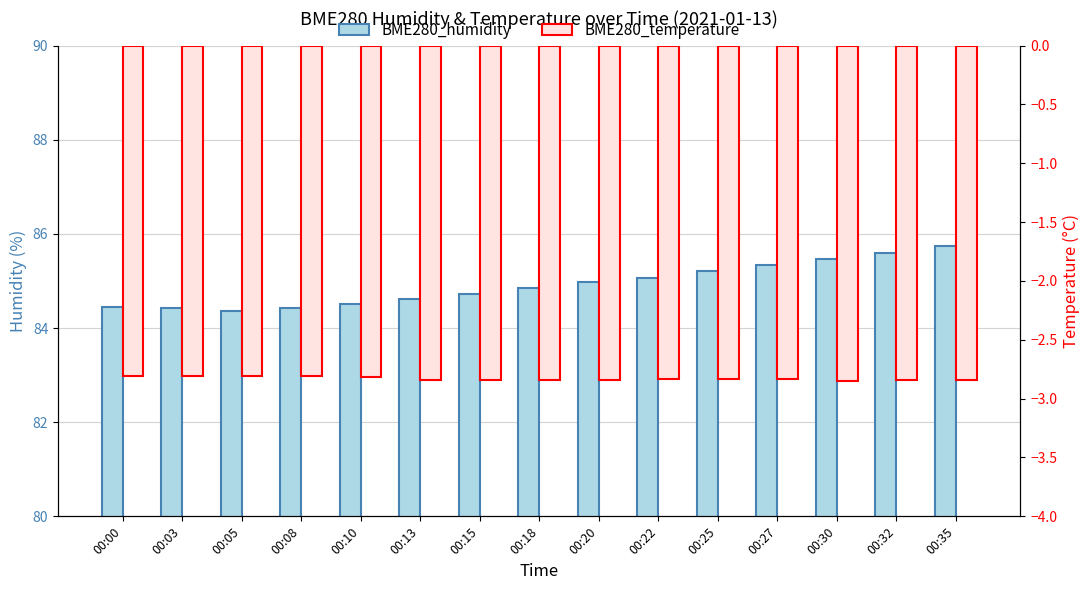

Which series has the widest spread of values?

BME280_humidity